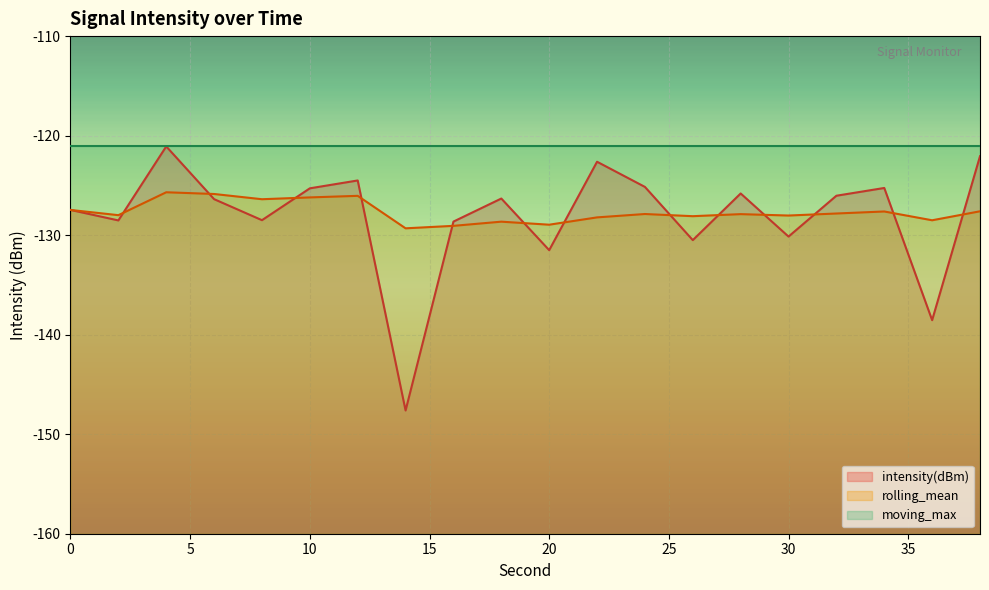

What is the sum of all intensity(dBm) values?

-2562.0